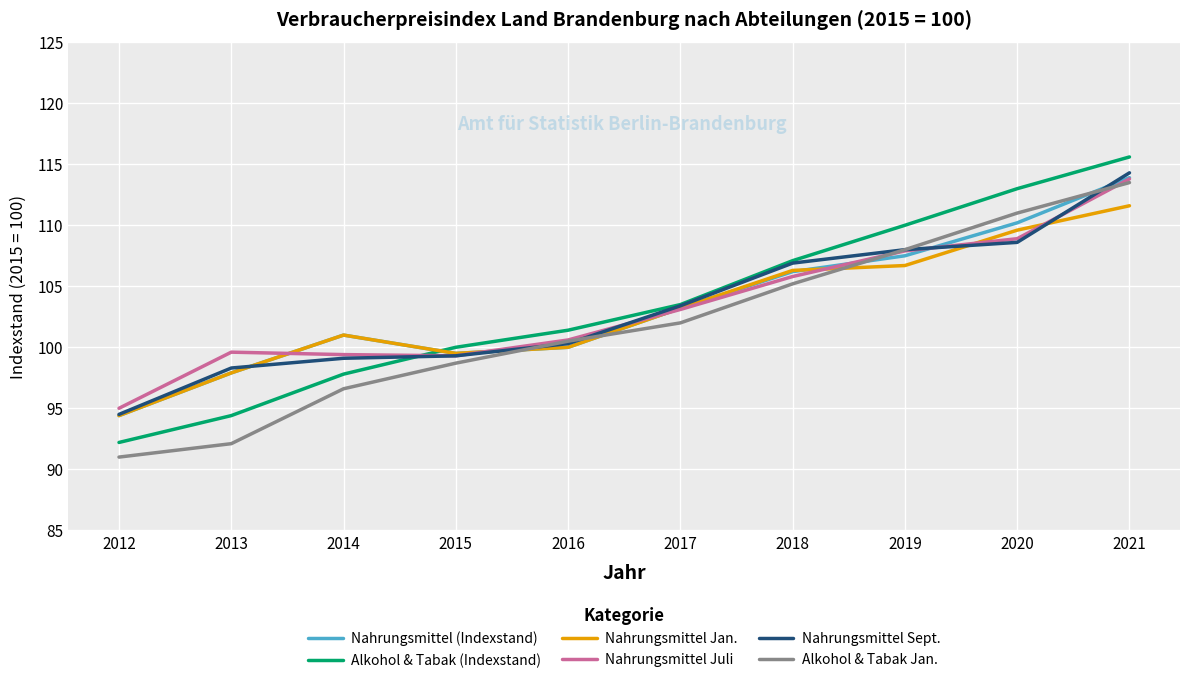

After their last crossing, which series has the higher values: Nahrungsmittel Jan. or Nahrungsmittel Sept.?

Nahrungsmittel Sept.